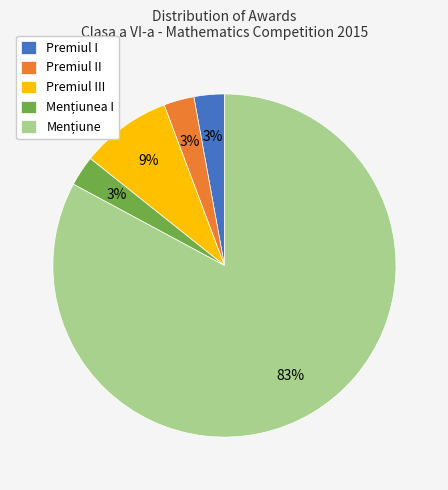

Combined, do Premiul III and Premiul I account for over 50%?

No